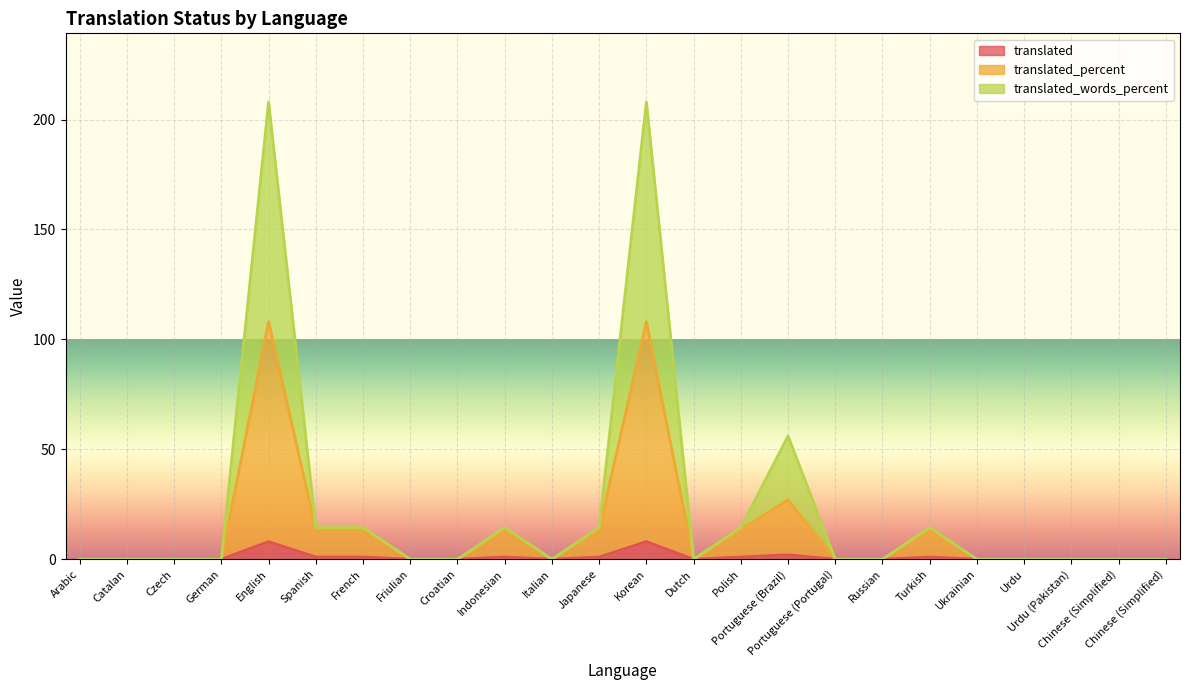

What is the greatest value displayed?

208.0